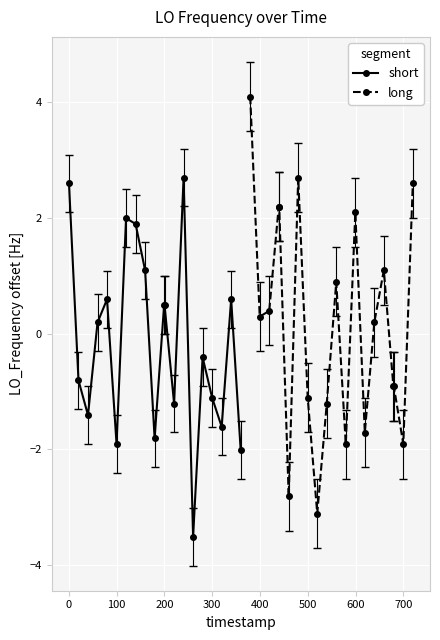

What is the value of the short point at the 2nd from the left?

-0.8